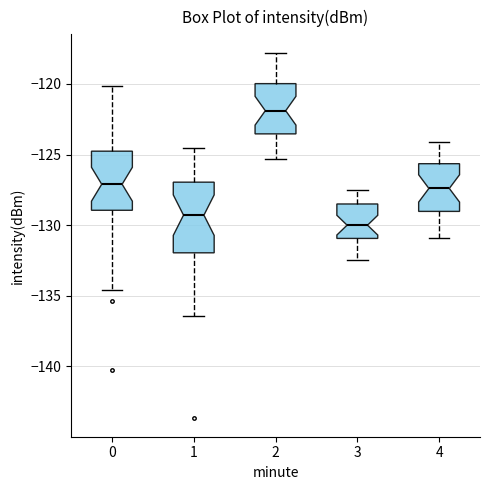

Reading left to right, transcribe this box plot: for each box, give where its median line is, the range the box spans, and where its two whiskers end, as read against the y-axis. The values are not printed on the chart, so give them approximately, as read against the axis.

0: median -127.0, box -129.0 to -125.0, whiskers -134.5 to -120.0
1: median -129.5, box -132.0 to -127.0, whiskers -136.5 to -124.5
2: median -122.0, box -123.5 to -120.0, whiskers -125.5 to -118.0
3: median -130.0, box -131.0 to -128.5, whiskers -132.5 to -127.5
4: median -127.5, box -129.0 to -125.5, whiskers -131.0 to -124.0